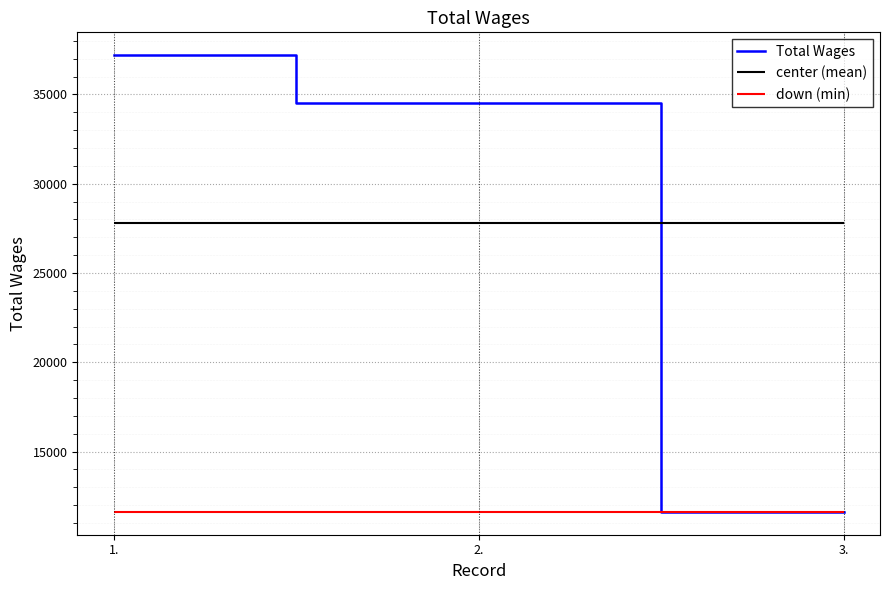

What position from the right is 1.?

3